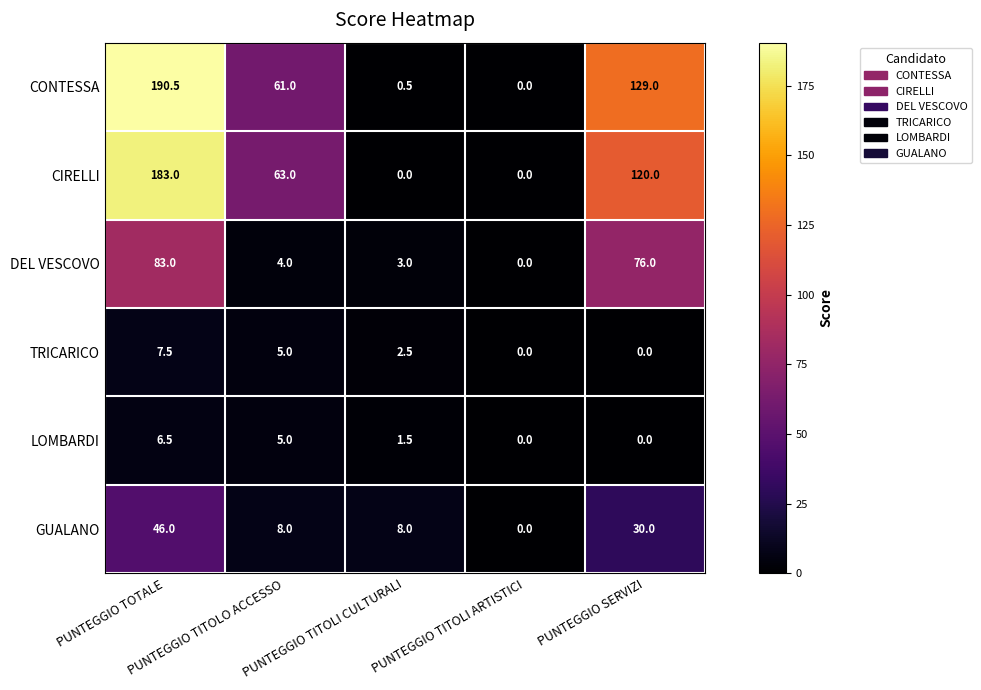

Count the LOMBARDI values in the range 0 to 5.

4